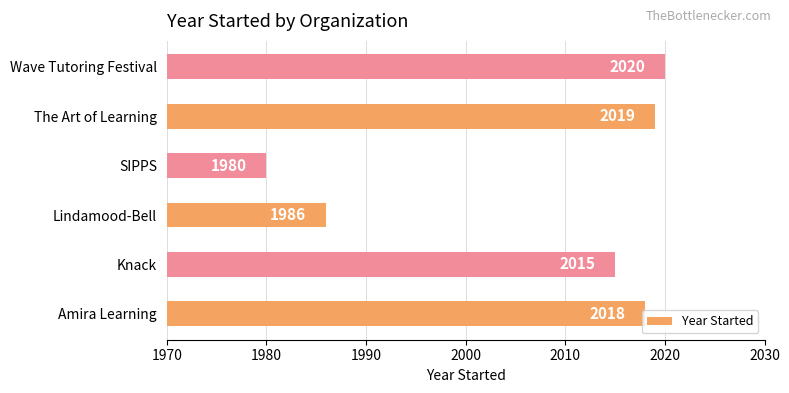

How many series are shown in this chart?

1